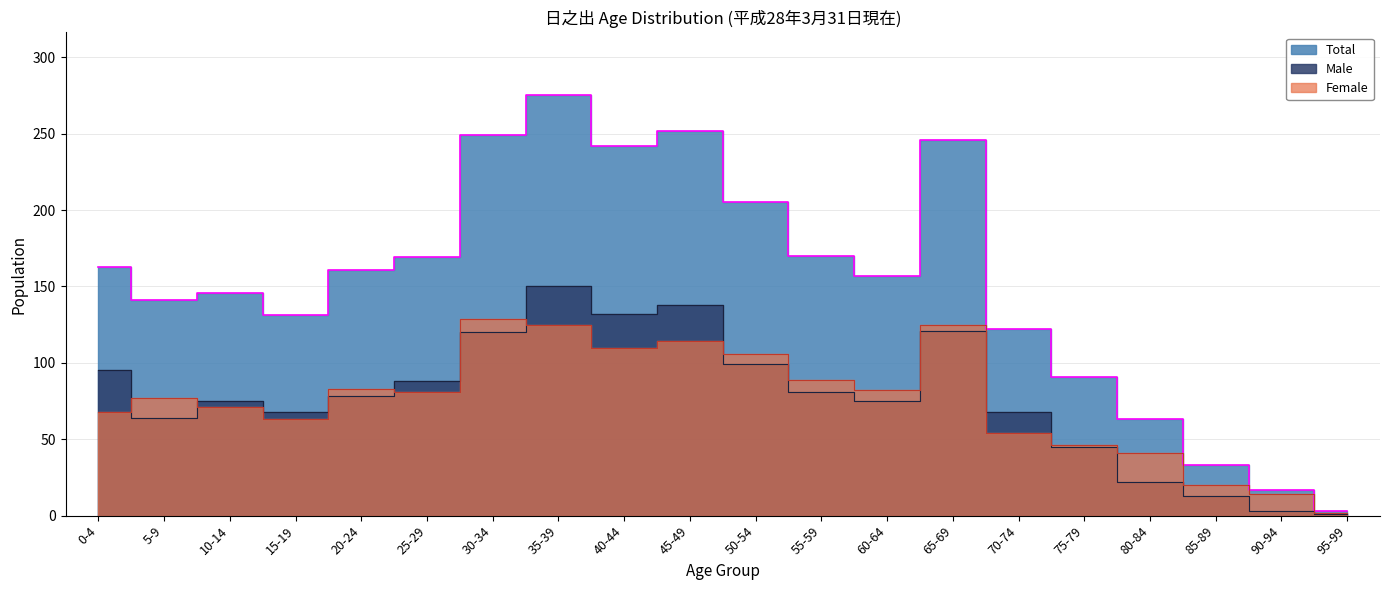

Reading left to right, list all the values displayed in this chart.

Male: 95	64	75	68	78	88	120	150	132	138	99	81	75	121	68	45	22	13	3	1
Female: 68	77	71	63	83	81	129	125	110	114	106	89	82	125	54	46	41	20	14	2
Total: 163	141	146	131	161	169	249	275	242	252	205	170	157	246	122	91	63	33	17	3